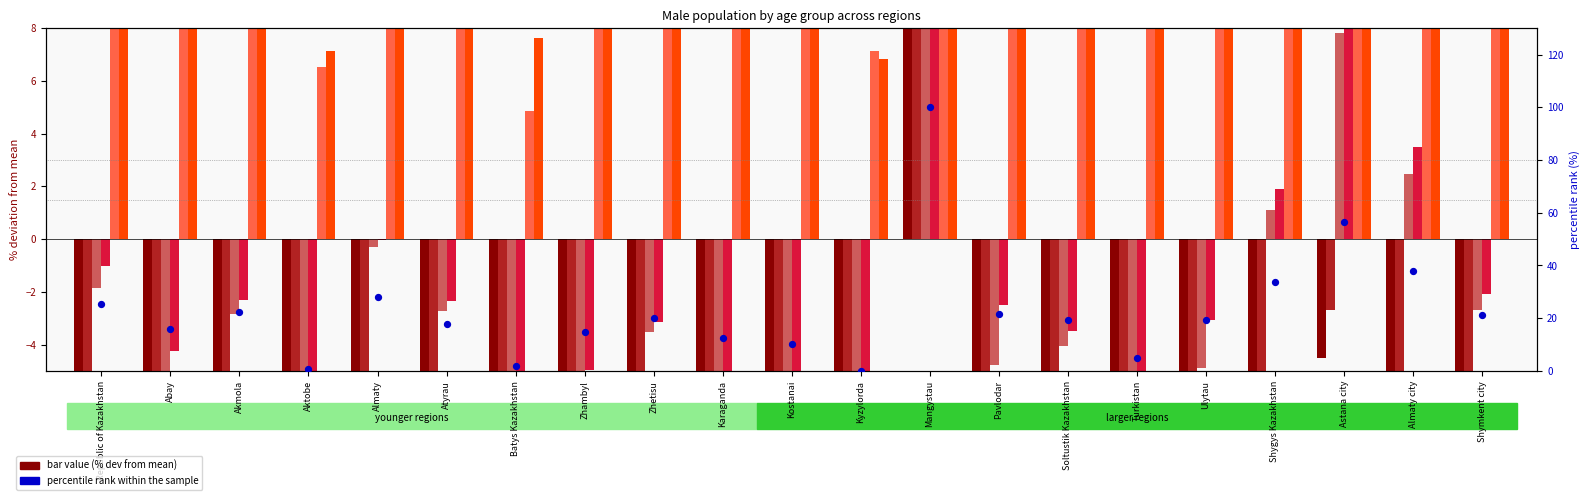

At how many categories does at least one series exceed -9?

21